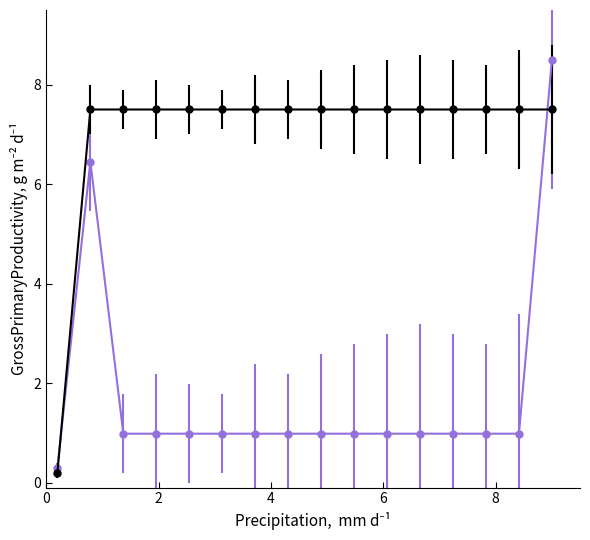

What is the maximum value shown in the chart?

8.5